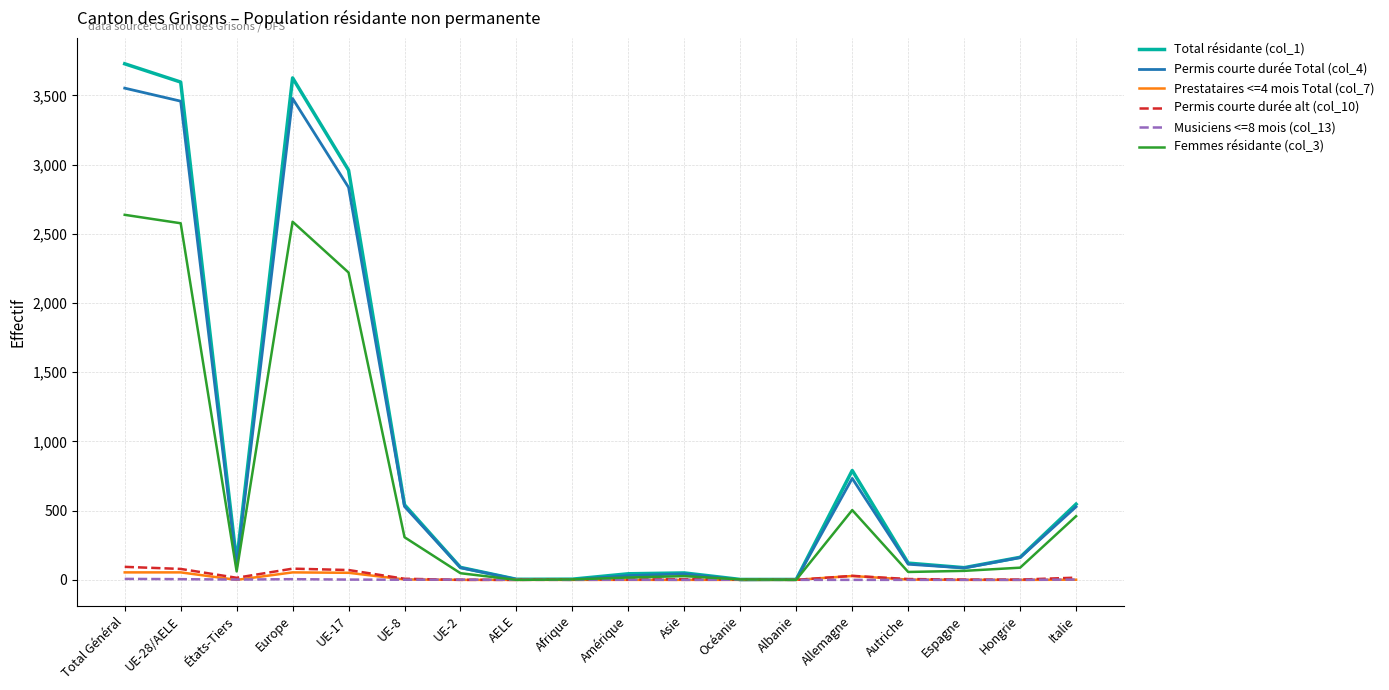

Count the number of categories in the chart.

18